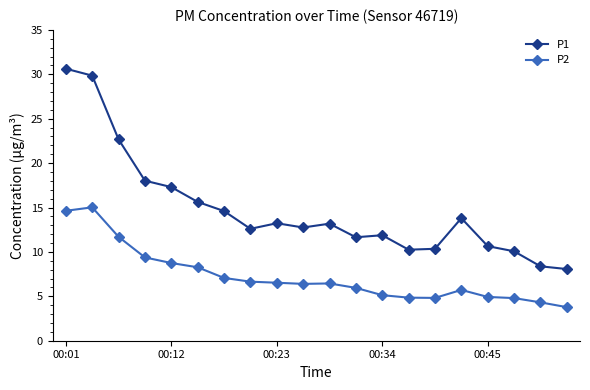

What is the maximum value for P2?

15.0